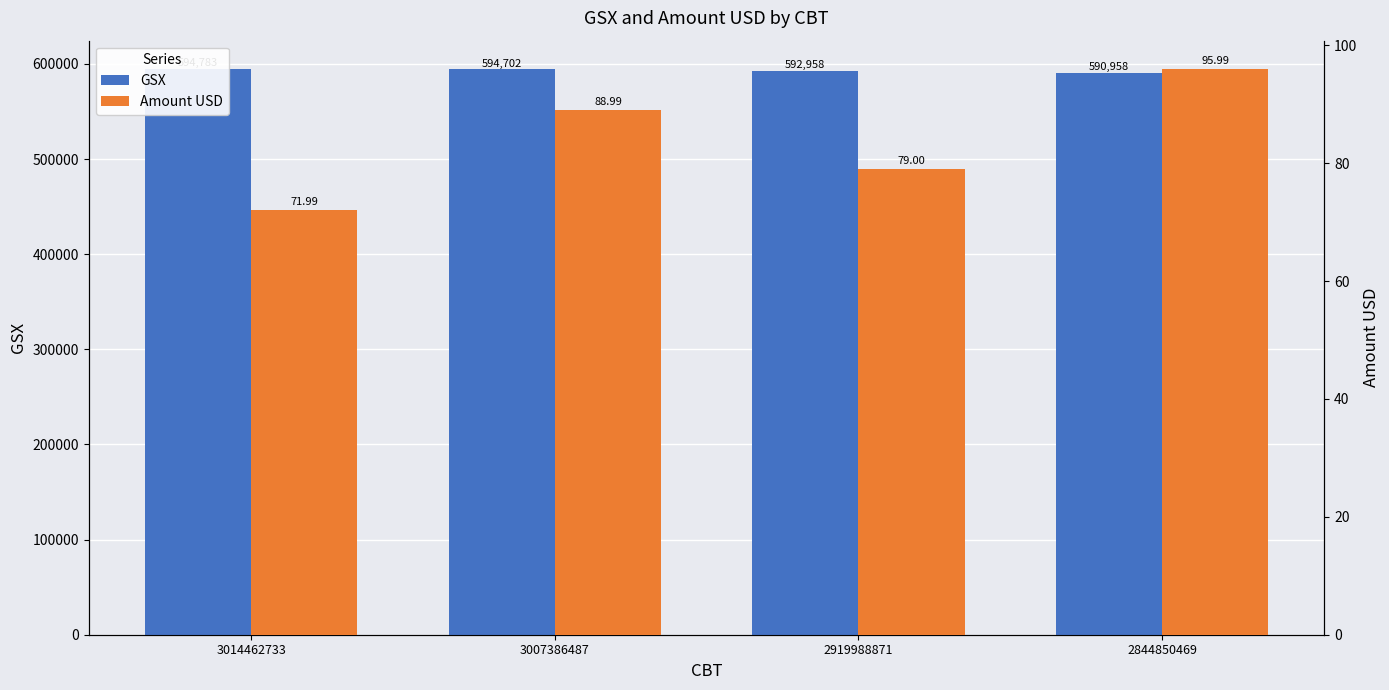

The value of GSX at 3014462733 is 594783.0. True or false?

True